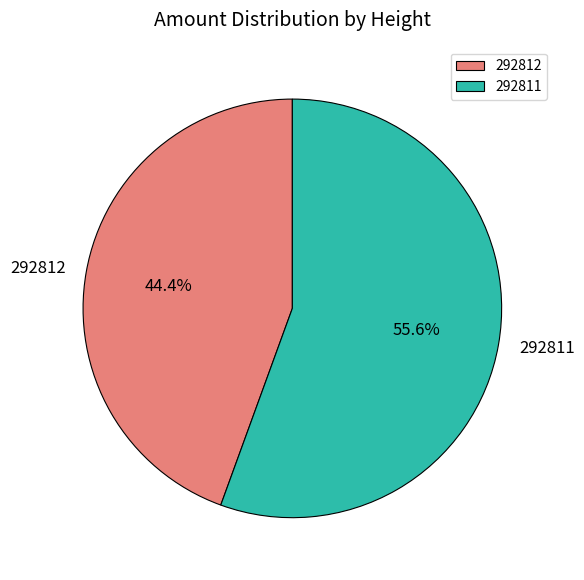

The 292811 slice represents 69% of the pie. True or false?

False